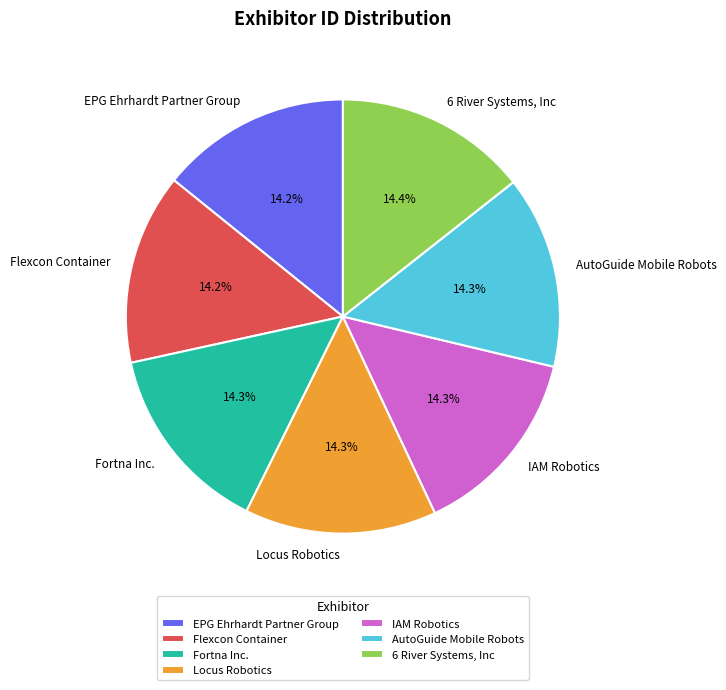

What portion of the pie excludes Fortna Inc.?

85.7%